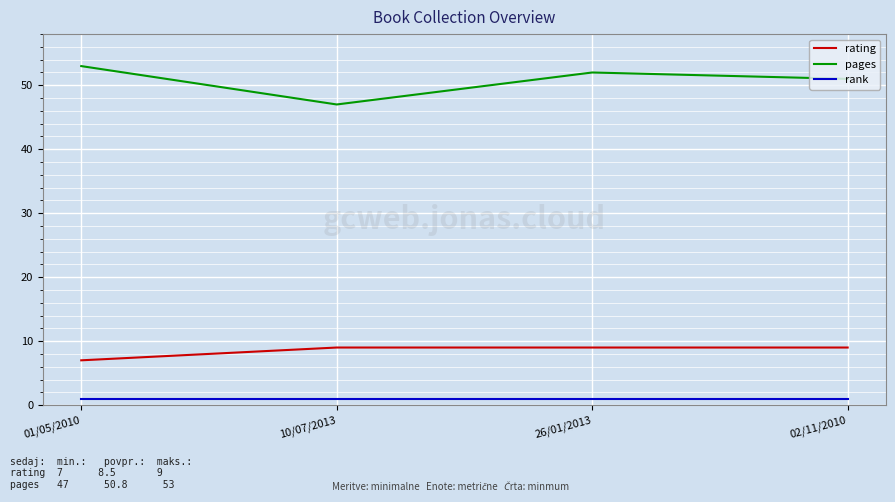

What is the maximum value for rank?

1